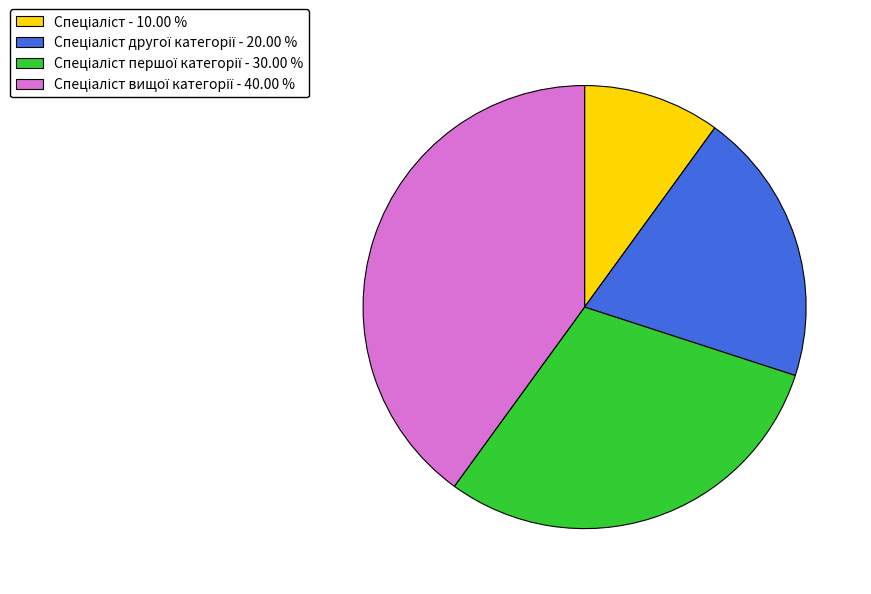

Is there any slice that represents more than half of the pie?

No